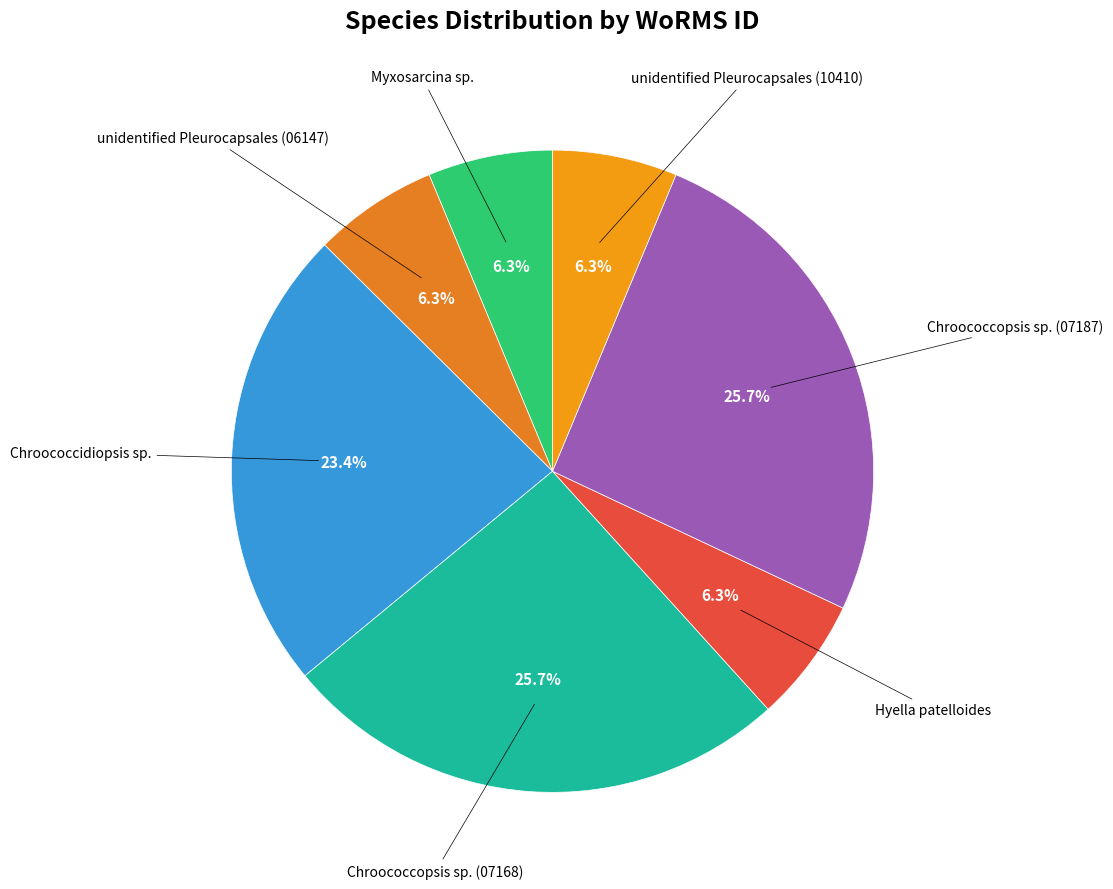

What is the largest slice in the pie chart?

Chroococcopsis sp. (07168)